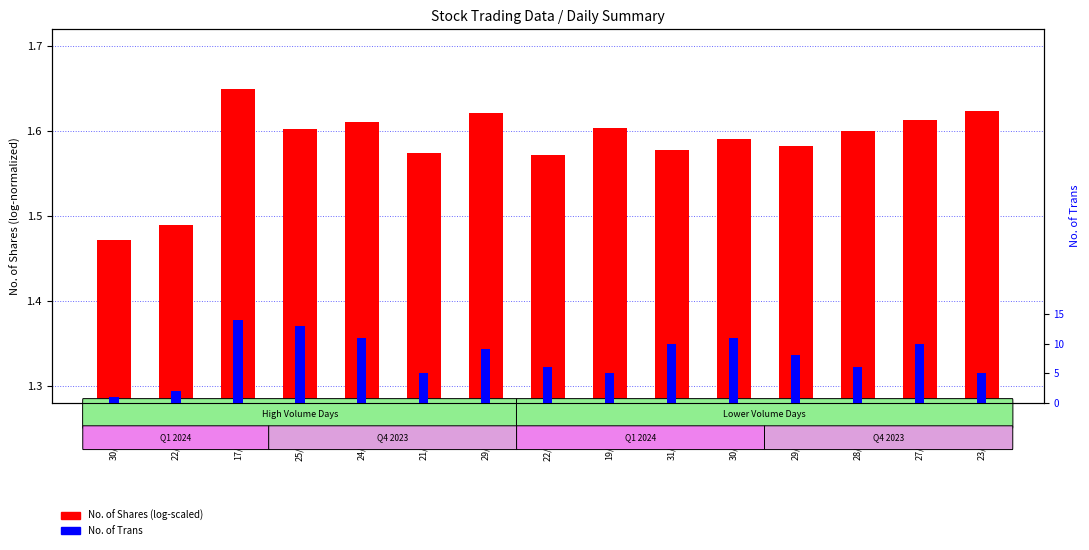

List the series in order of their peak value, highest first.

No. of Trans, No. of Shares (log-scaled)